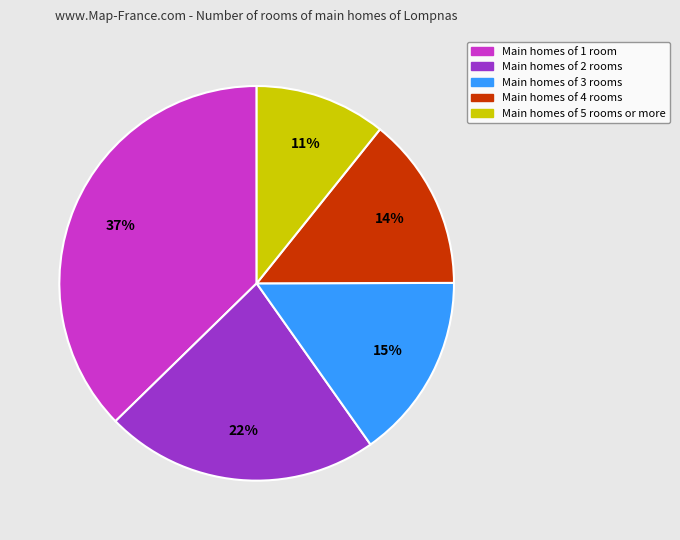

To the nearest percent, what percentage of the pie is Main homes of 4 rooms?

14%